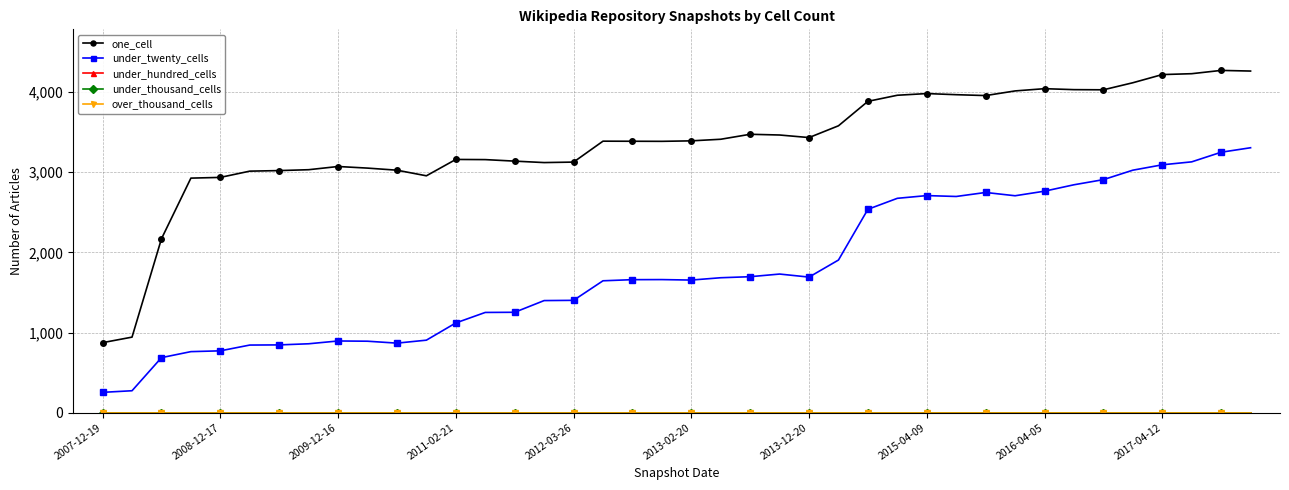

Is this an area chart (filled region under the line)?

No